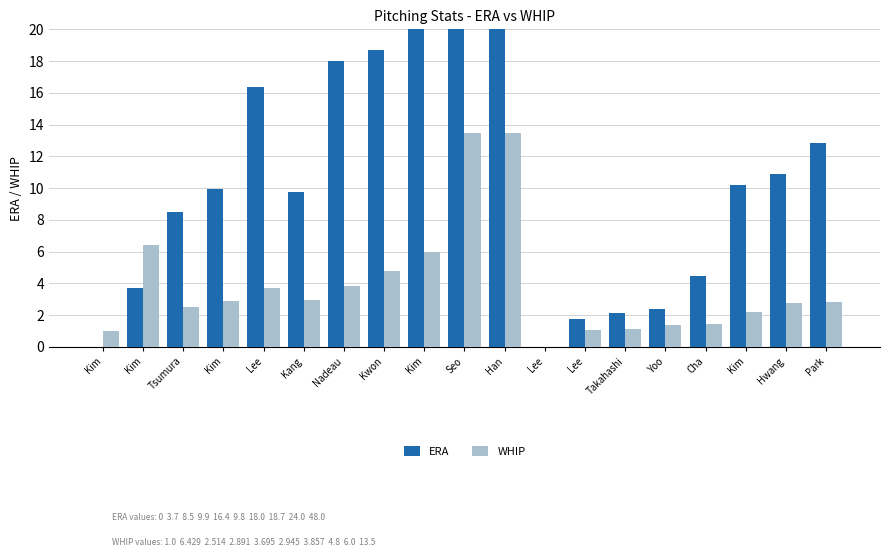

At which label does ERA first exceed 9?

Kim